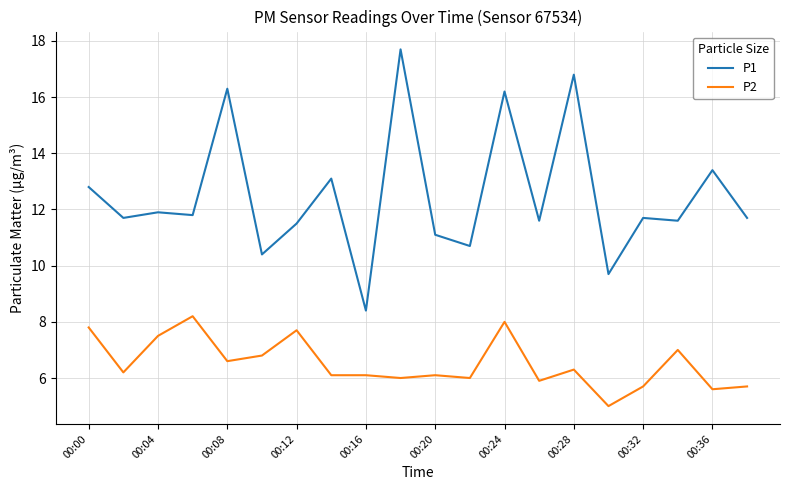

True or false: P1 and P2 cross at least once.

False